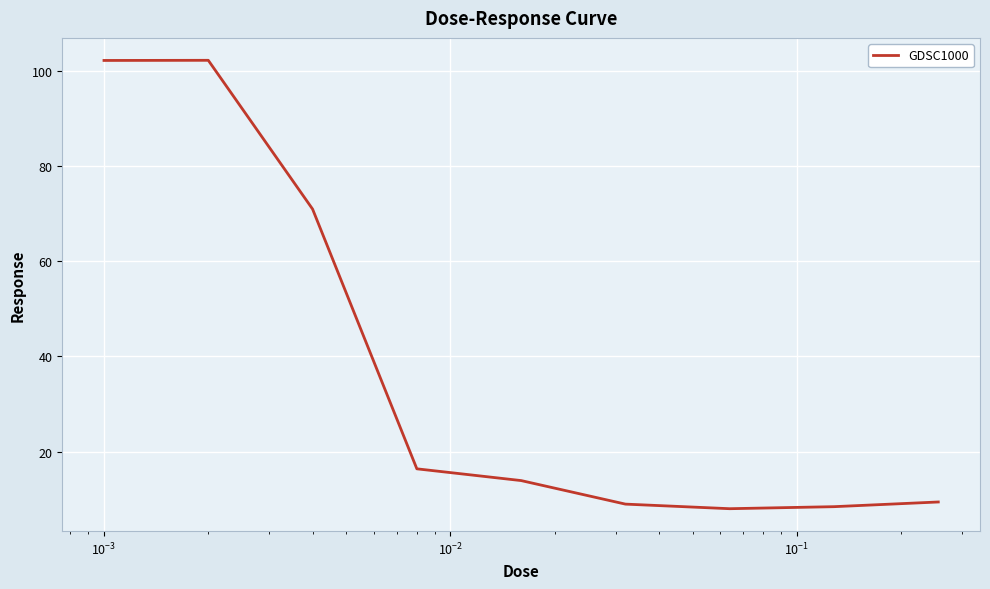

What is the difference between the maximum and minimum values?

94.2